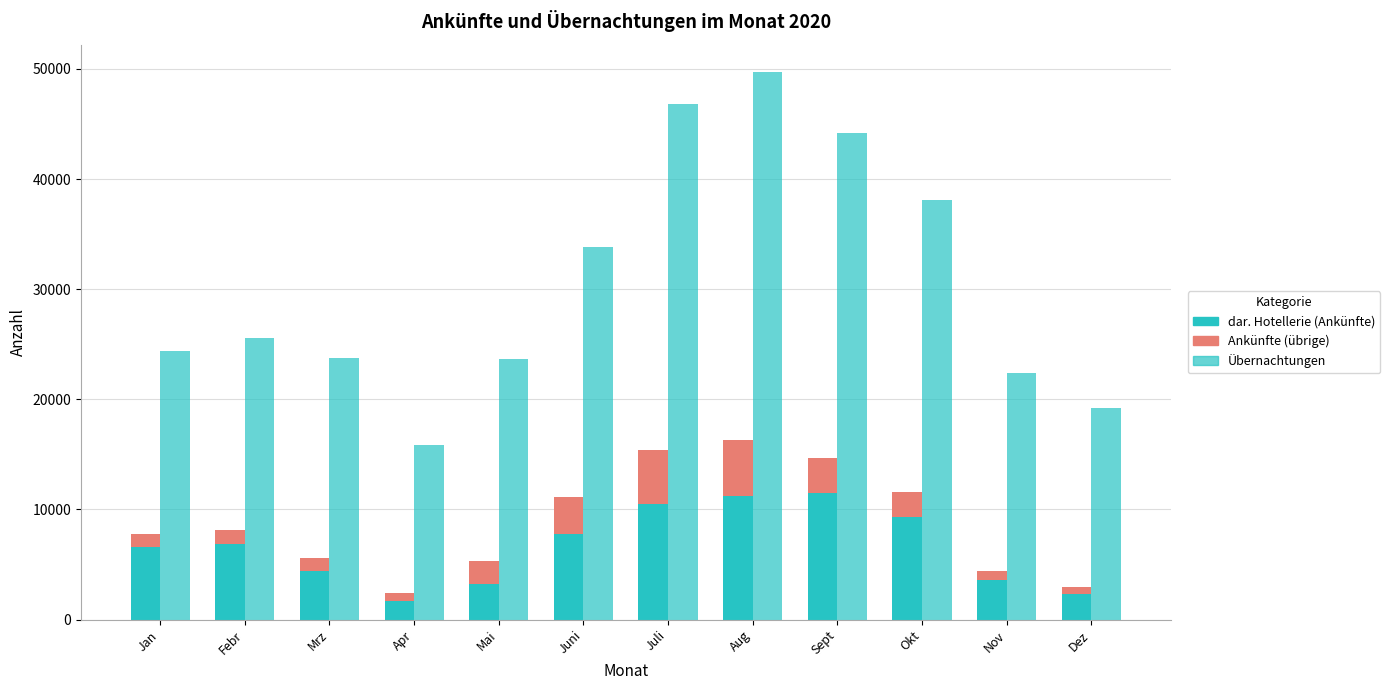

At which category is the sum across all series the highest?

Aug